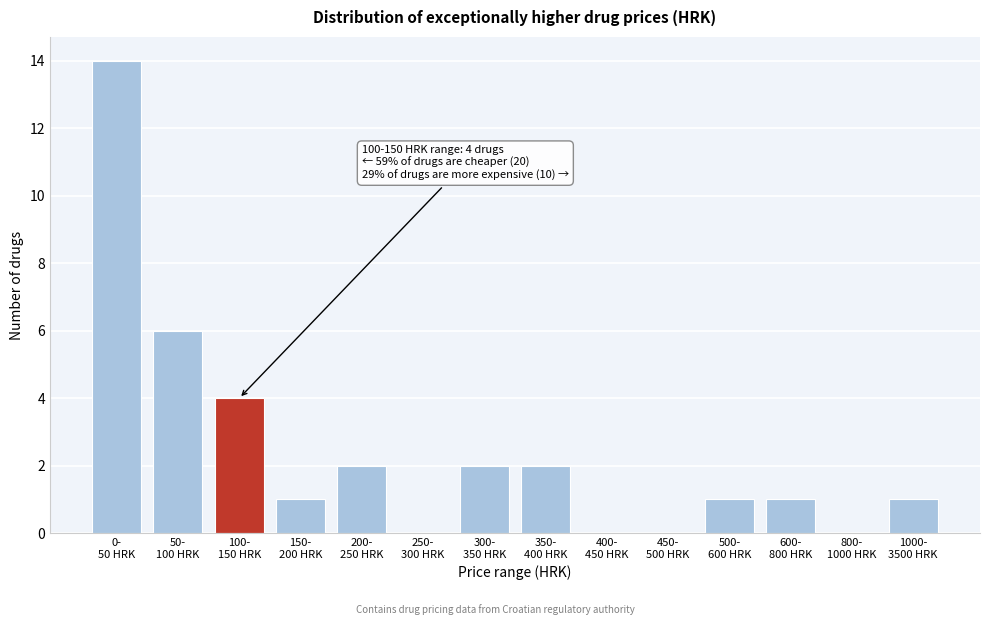

What is the greatest value displayed?

14